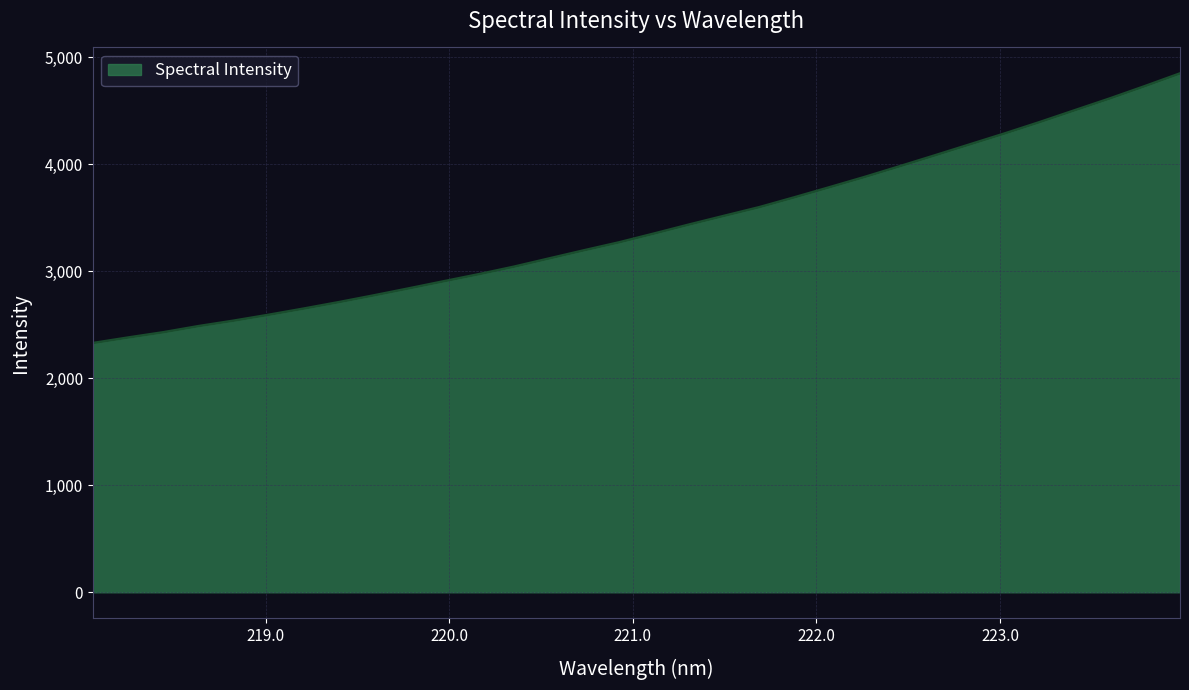

Does the chart have visible grid lines?

Yes